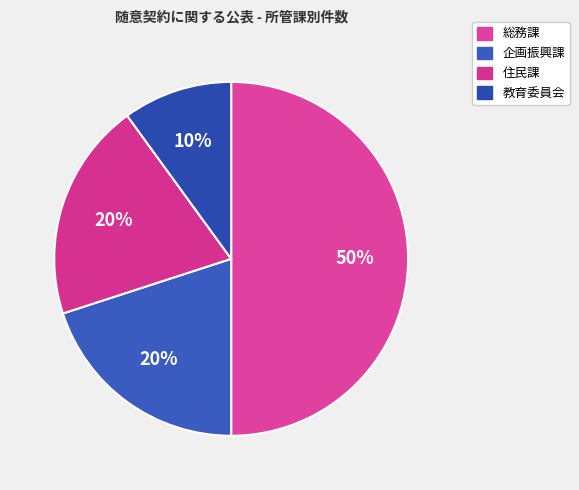

Combined, do 企画振興課 and 教育委員会 account for over 50%?

No